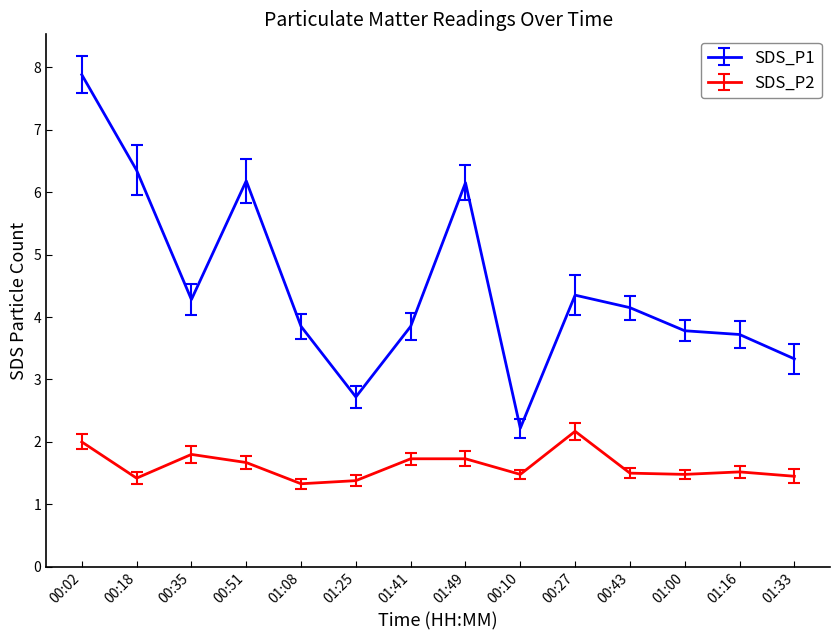

Is the value of SDS_P1 at 00:43 greater than the value of SDS_P2 at 01:08?

Yes